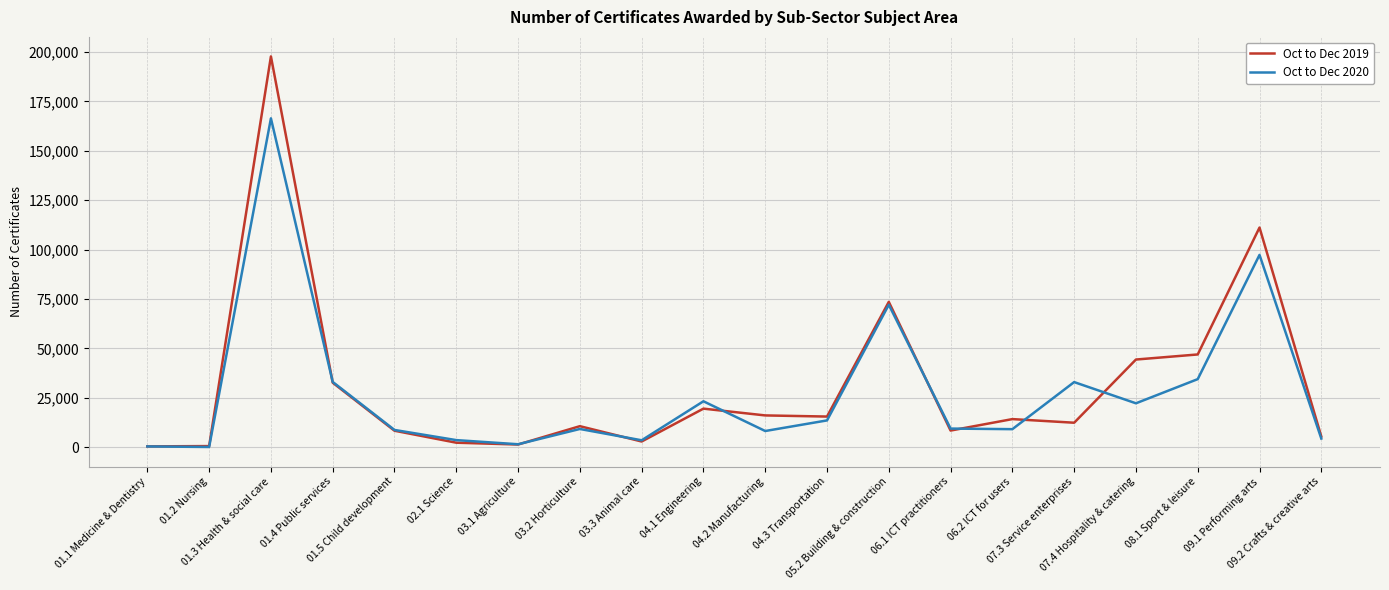

What are all the series names shown in the legend?

Oct to Dec 2019, Oct to Dec 2020